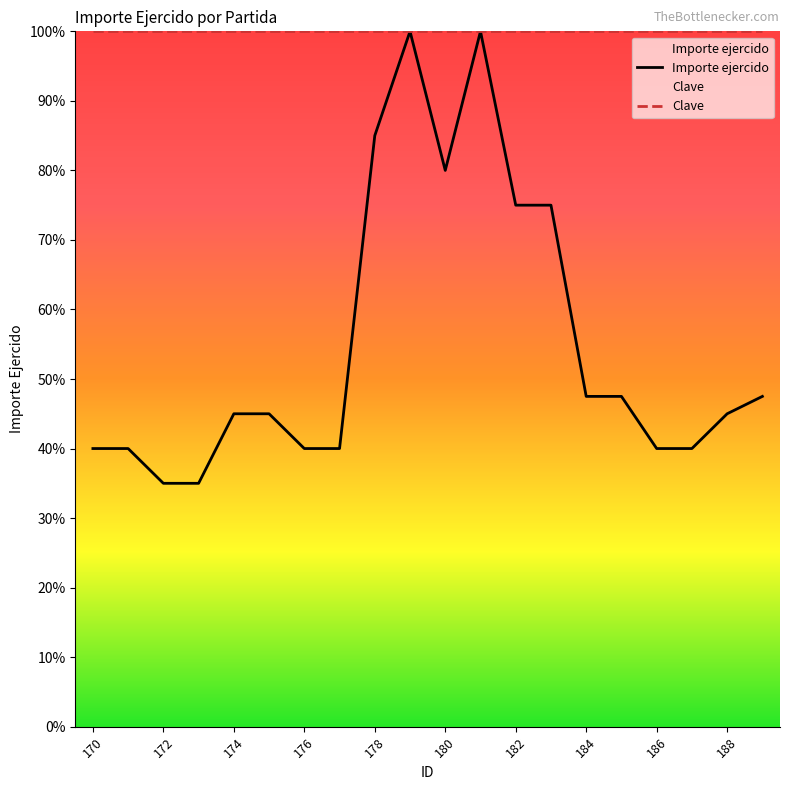

At which label is Clave closest to 100?

170